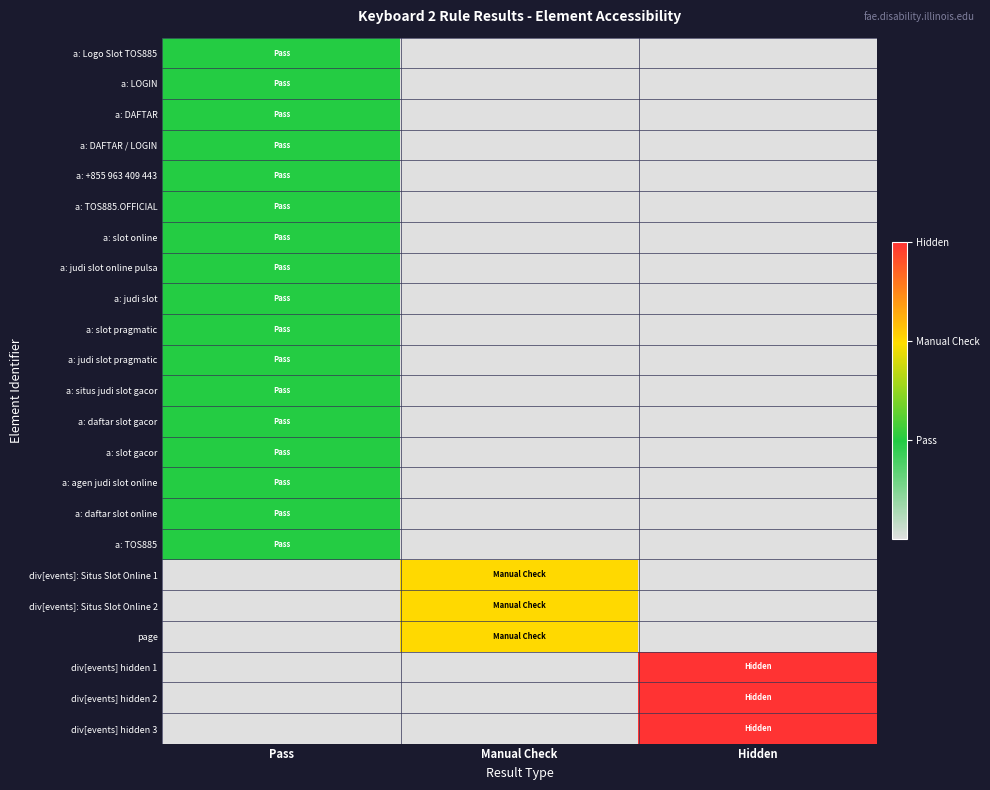

At Hidden, list the series in order from smallest to largest.

a: Logo Slot TOS885, a: LOGIN, a: DAFTAR, a: DAFTAR / LOGIN, a: +855 963 409 443, a: TOS885.OFFICIAL, a: slot online, a: judi slot online pulsa, a: judi slot, a: slot pragmatic, a: judi slot pragmatic, a: situs judi slot gacor, a: daftar slot gacor, a: slot gacor, a: agen judi slot online, a: daftar slot online, a: TOS885, div[events]: Situs Slot Online 1, div[events]: Situs Slot Online 2, page, div[events] hidden 1, div[events] hidden 2, div[events] hidden 3